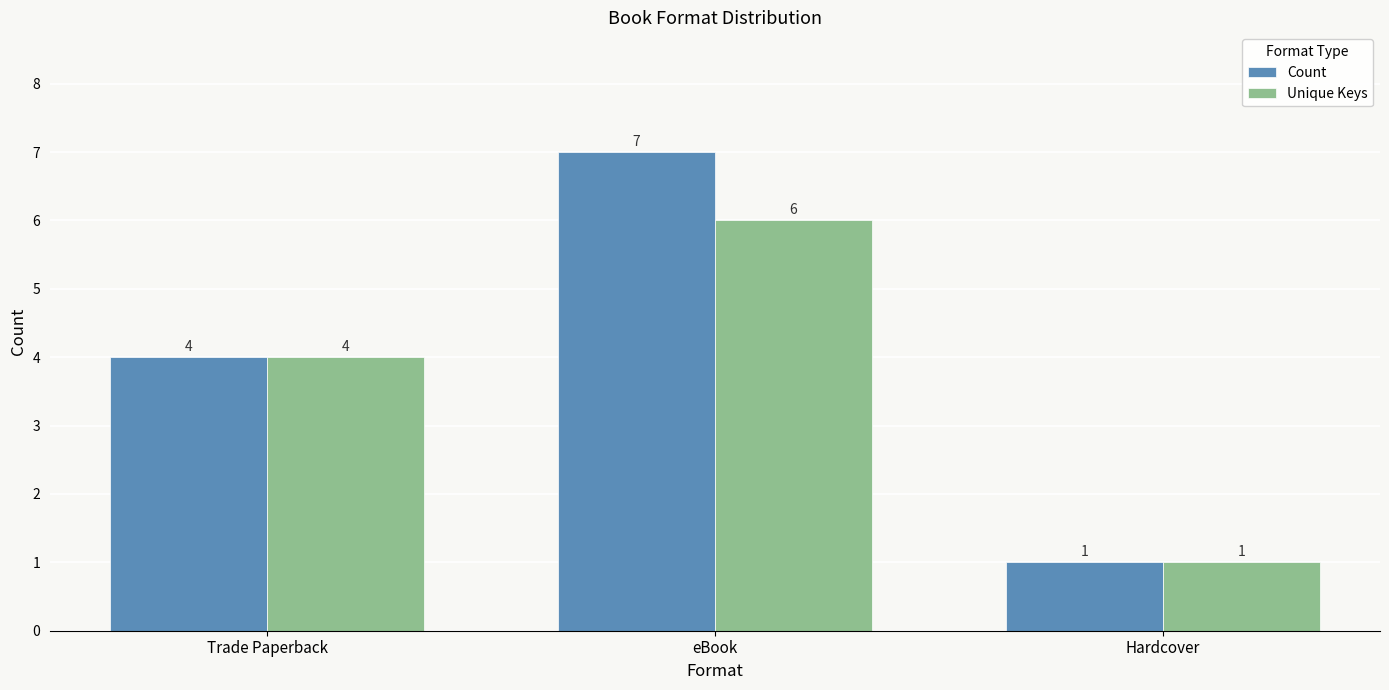

The value of Count at Trade Paperback is 4. True or false?

True